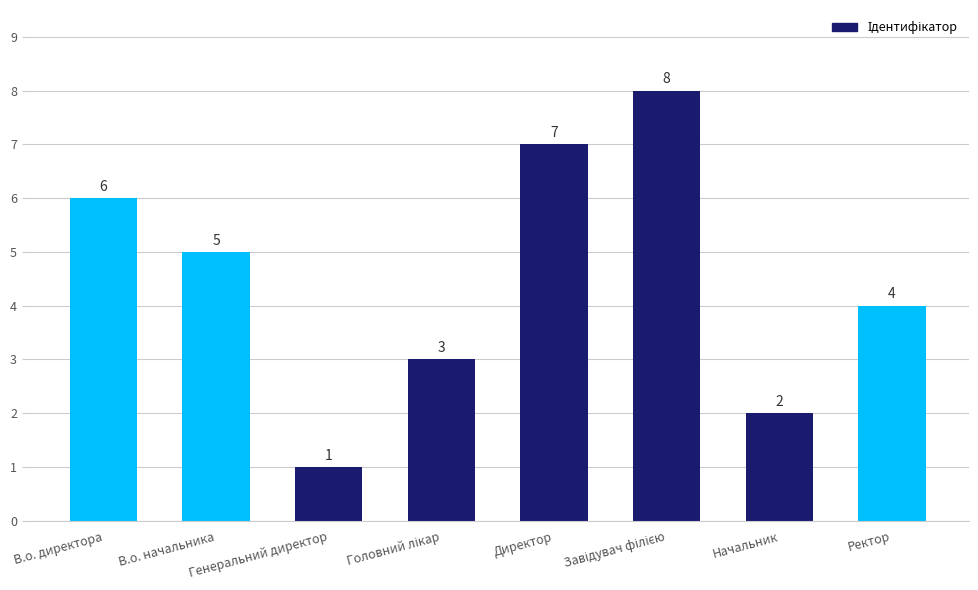

What is the ratio of the value at Начальник to the value at Генеральний директор?

2.0